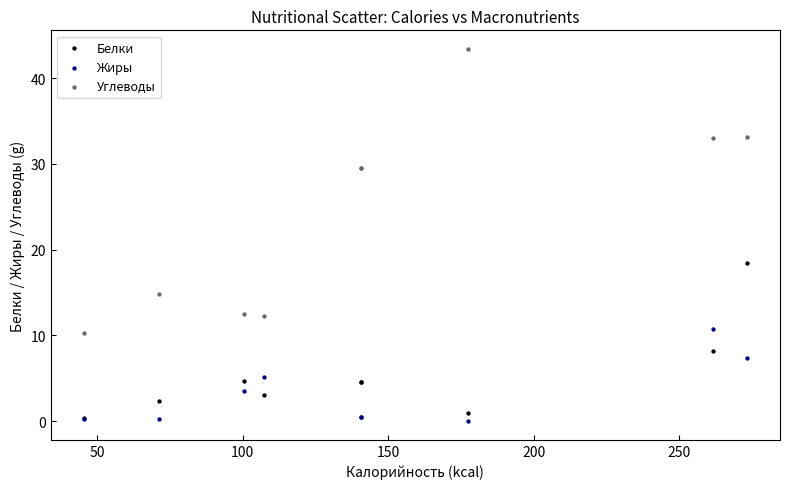

Across all series, what Y value is closest to 21?

18.5